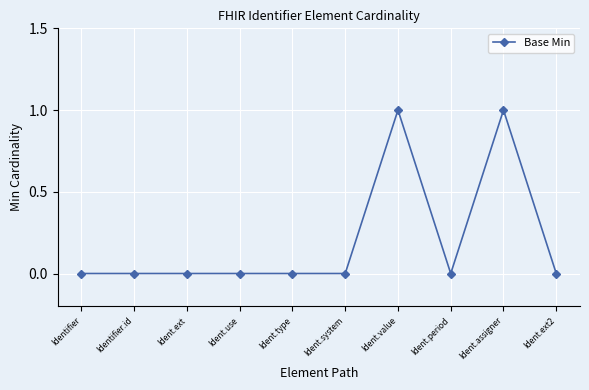

How many series are shown in this chart?

1